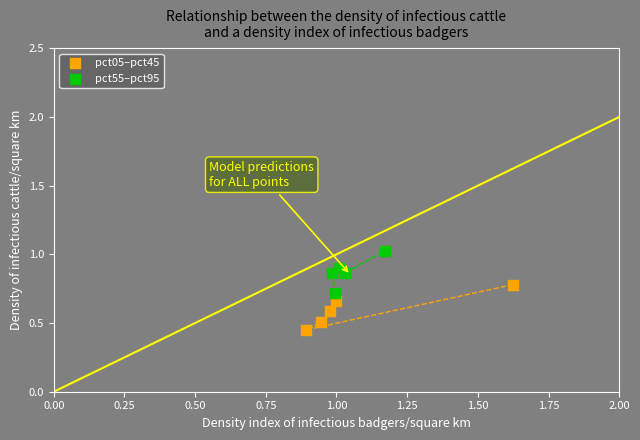

Which series contains the lowest Y value?

pct05–pct45